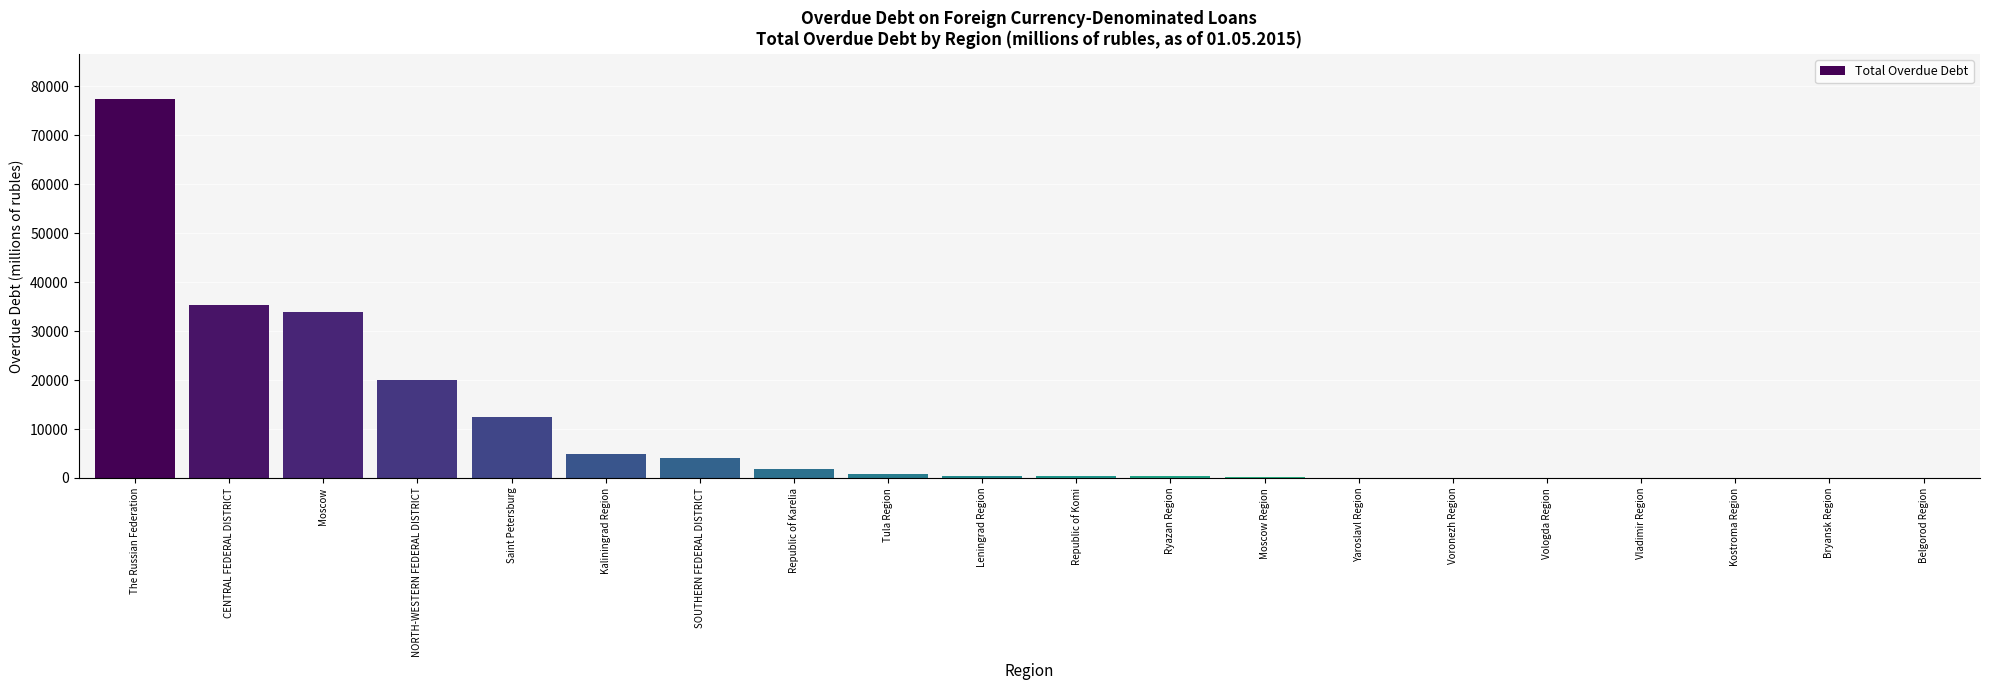

How many categories are shown in the chart?

20